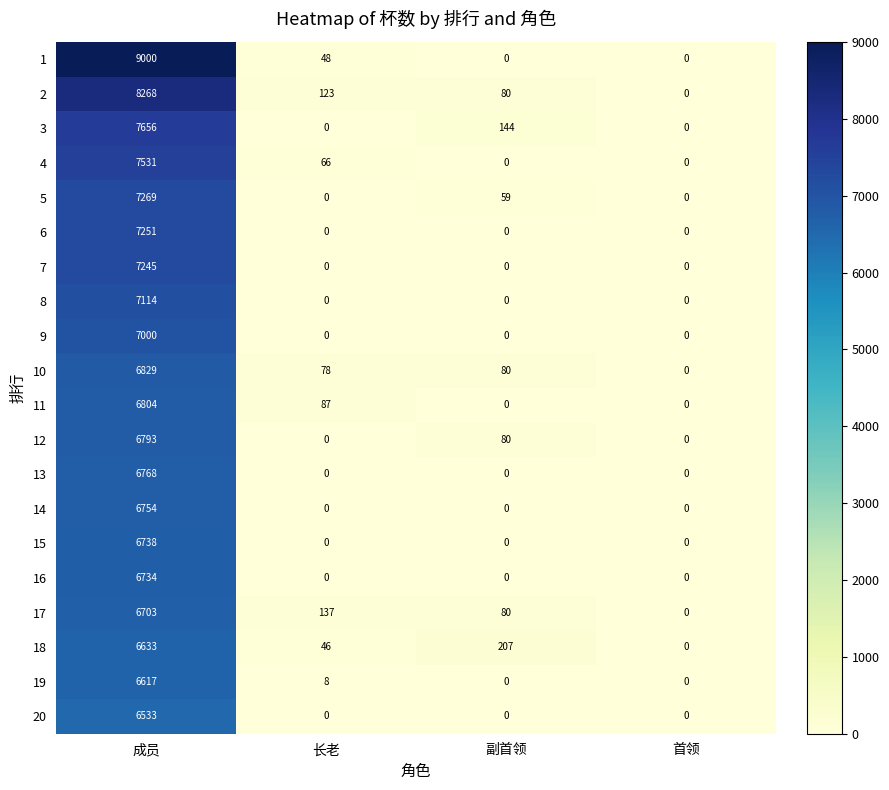

The value of 18 at 副首领 is 318. True or false?

False